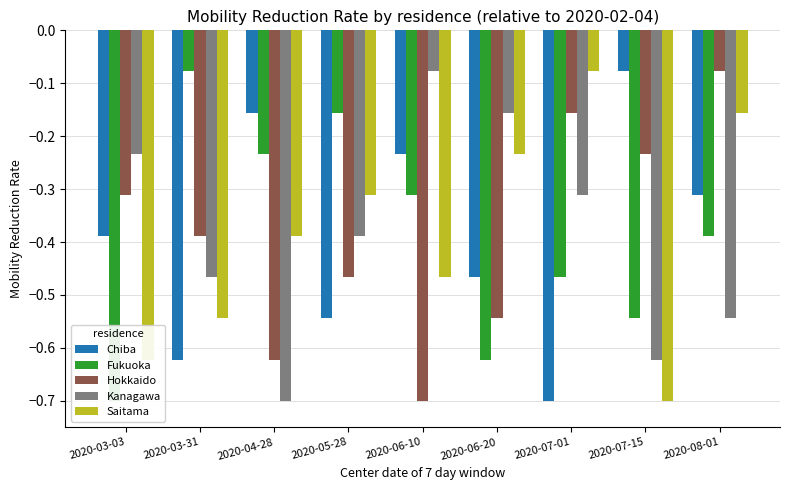

What position from the right is 2020-06-10?

5